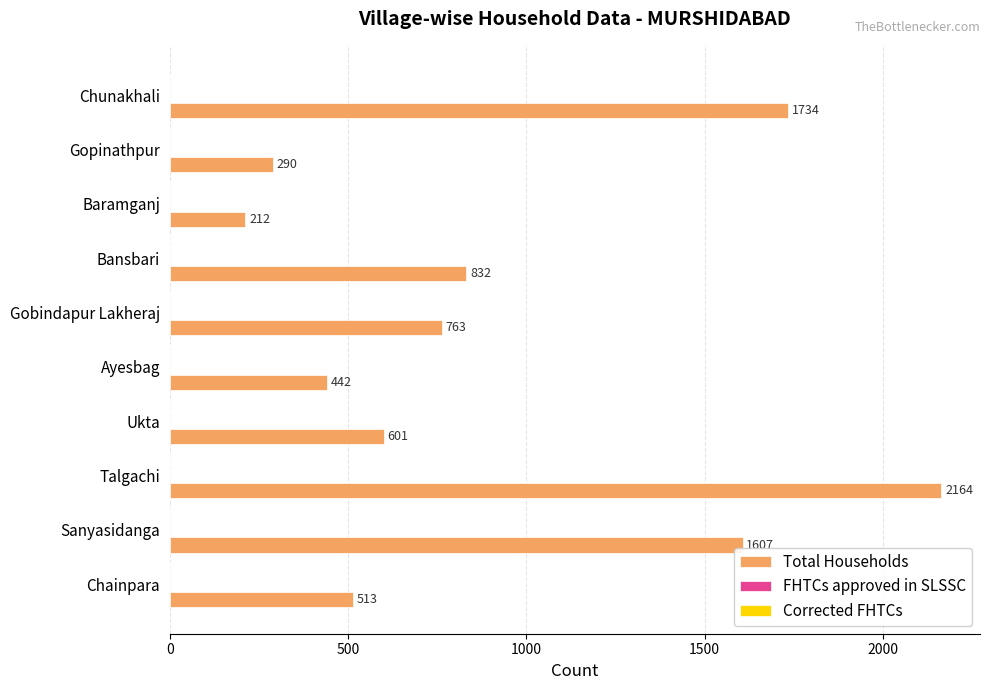

What is the average value?

916